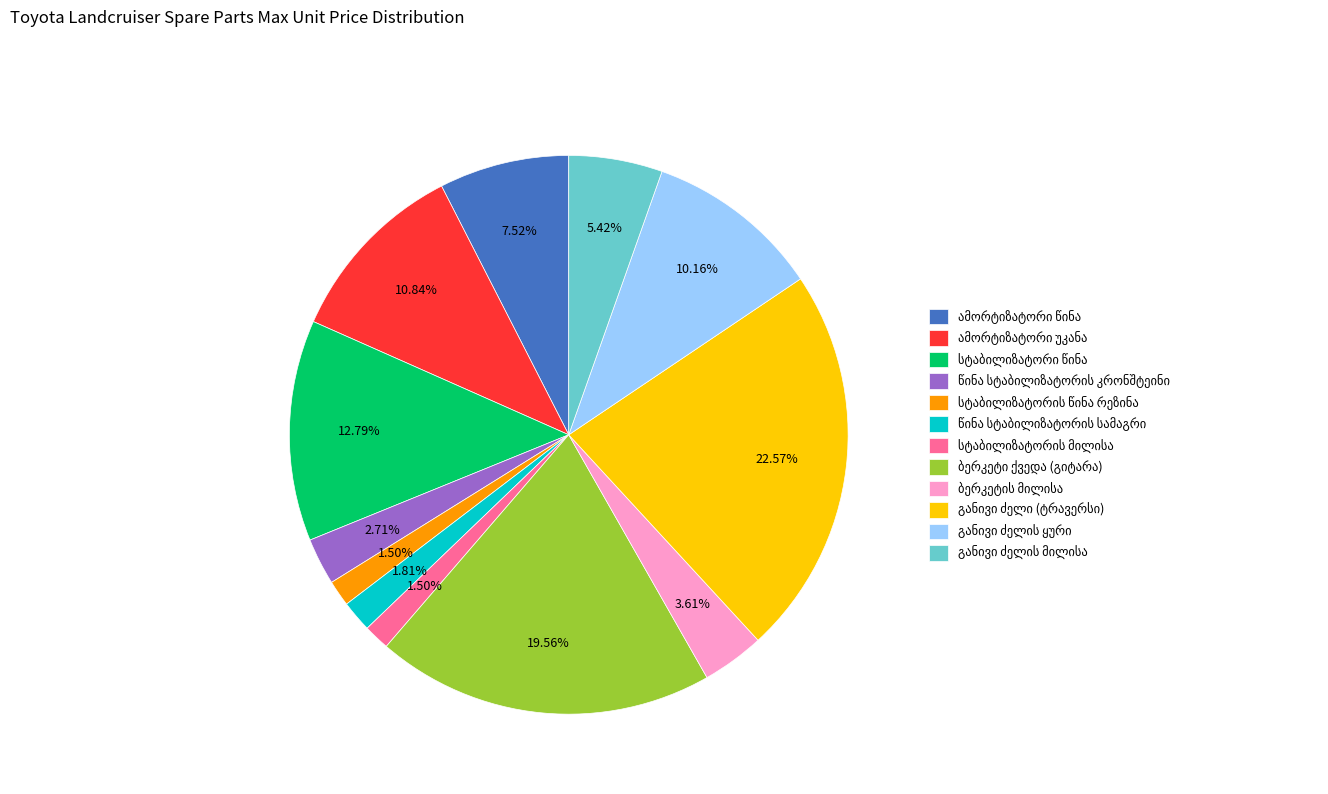

Is there a majority slice in this chart?

No